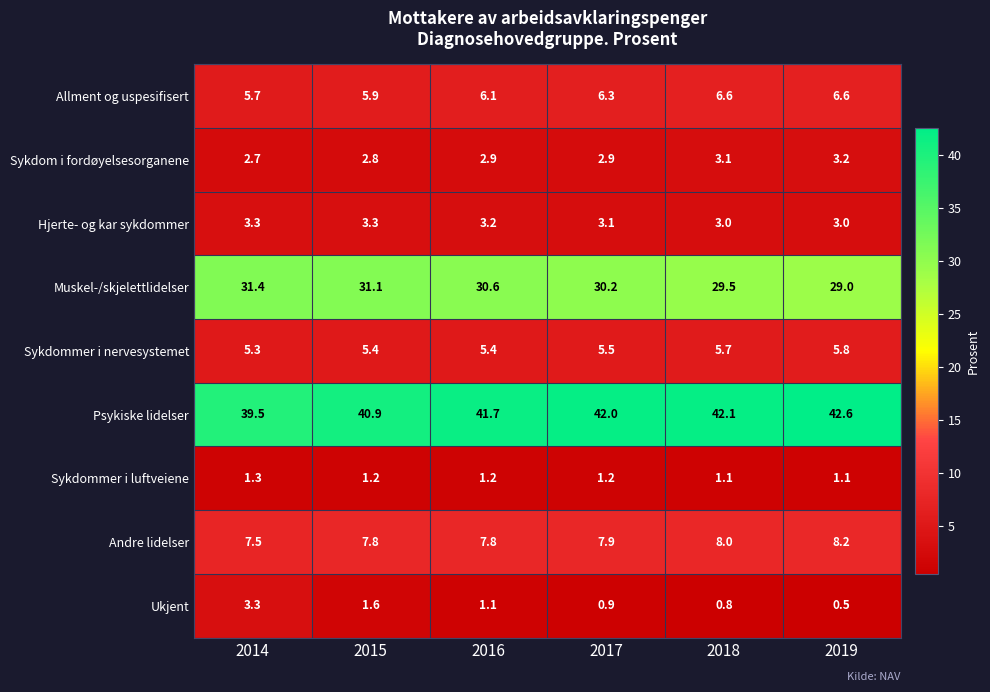

How many data points does each series have?

6